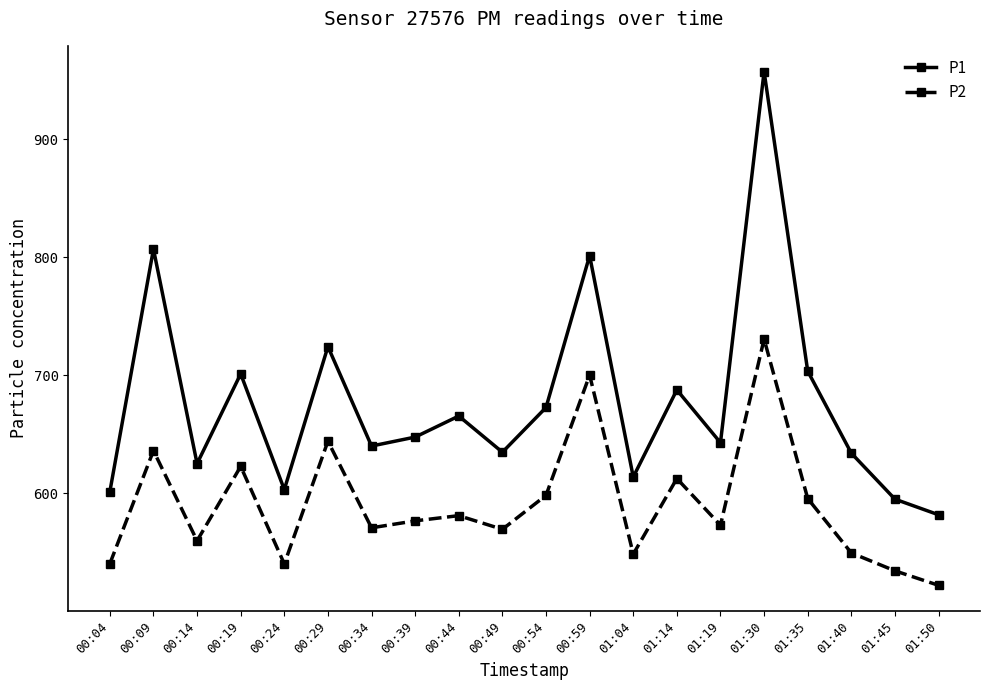

What is the label of the 17th point from the right?

00:19